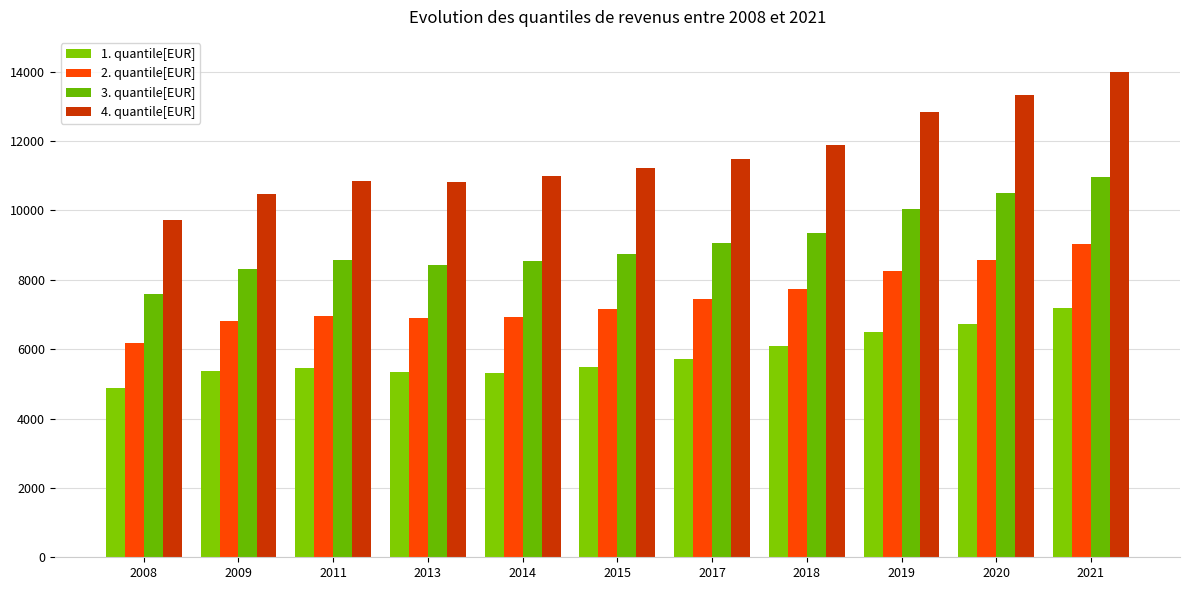

Read the 4. quantile[EUR] value at 2015.

11231